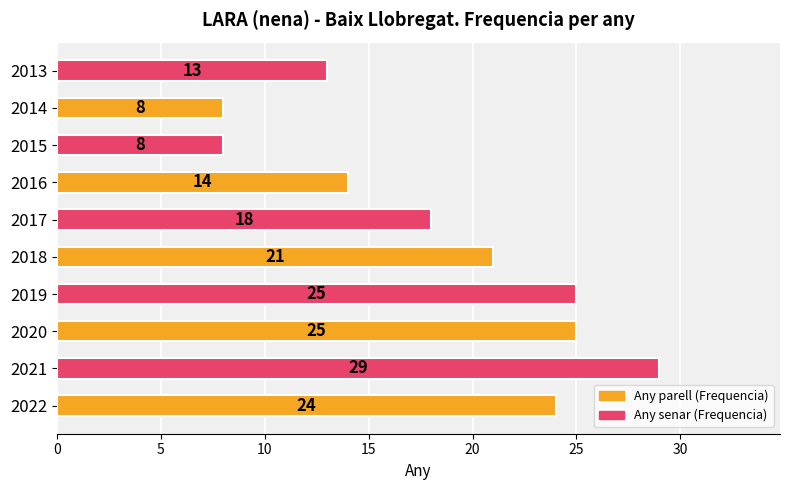

How many series are shown in this chart?

1